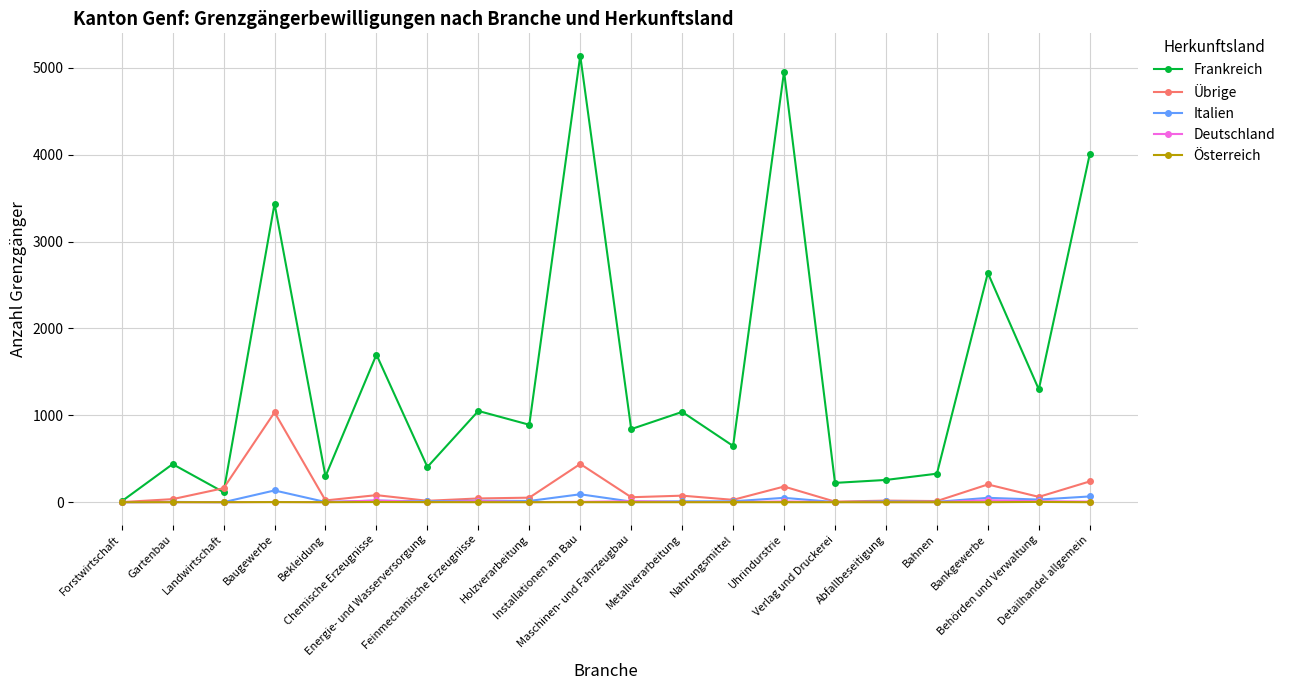

Which series has the largest total across all categories?

Frankreich